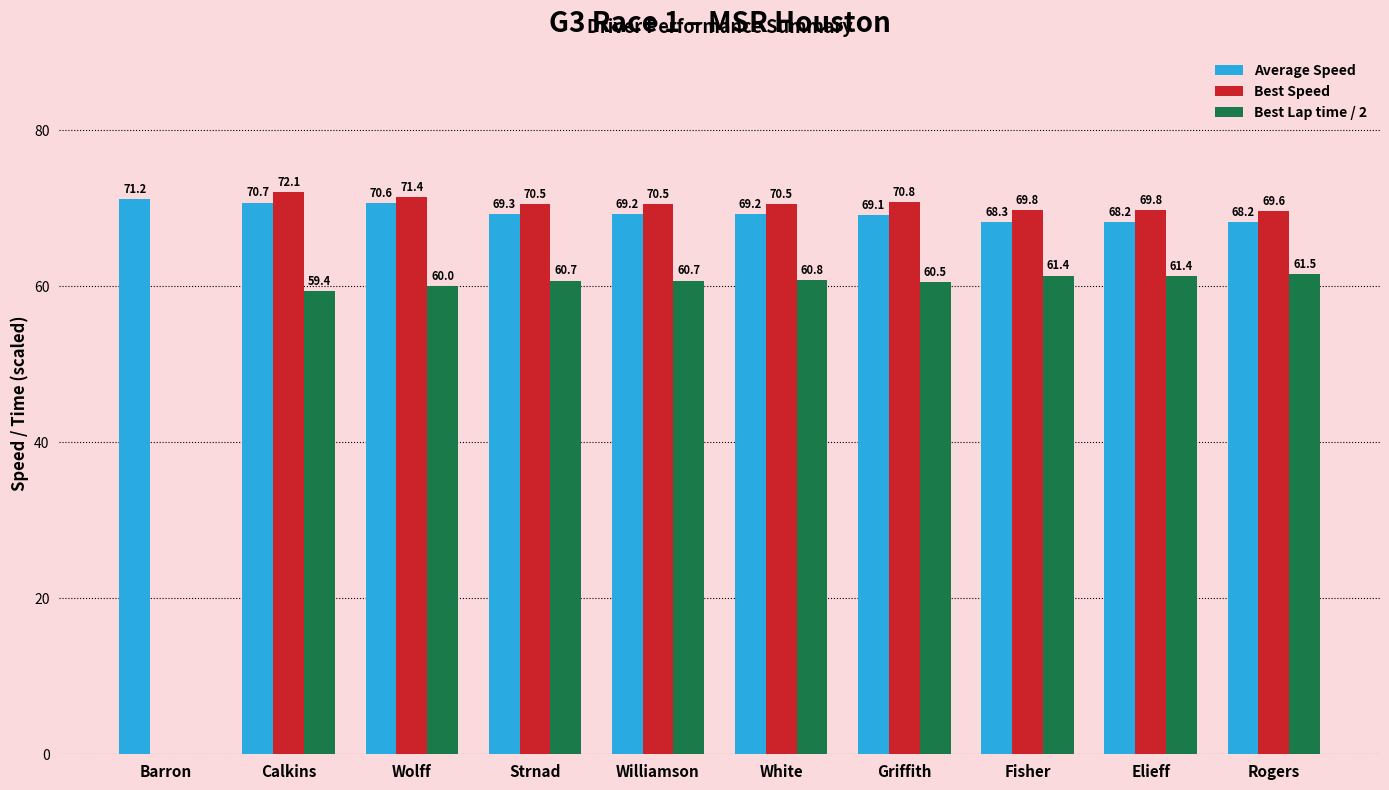

Does the chart contain stacked bars?

No